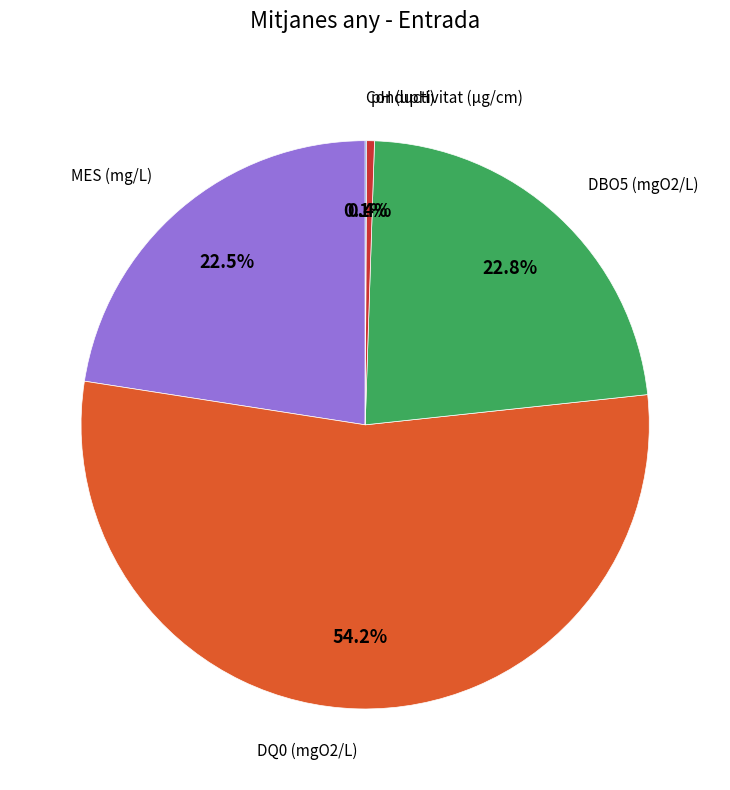

What is the ratio of the value at DBO5 (mgO2/L) to the value at pH (upH)?

51.6